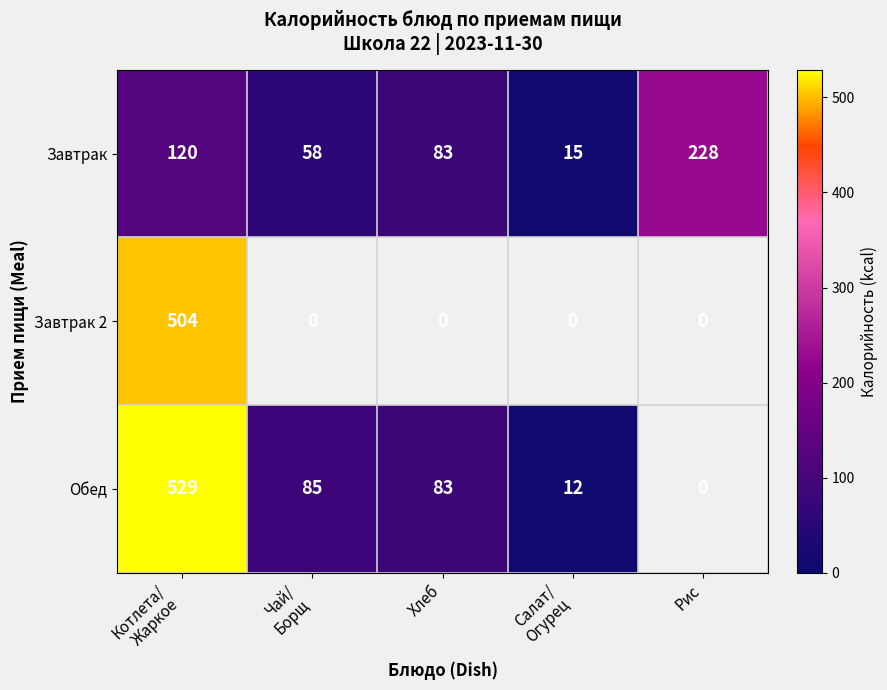

How many Завтрак values are between 58 and 120?

3